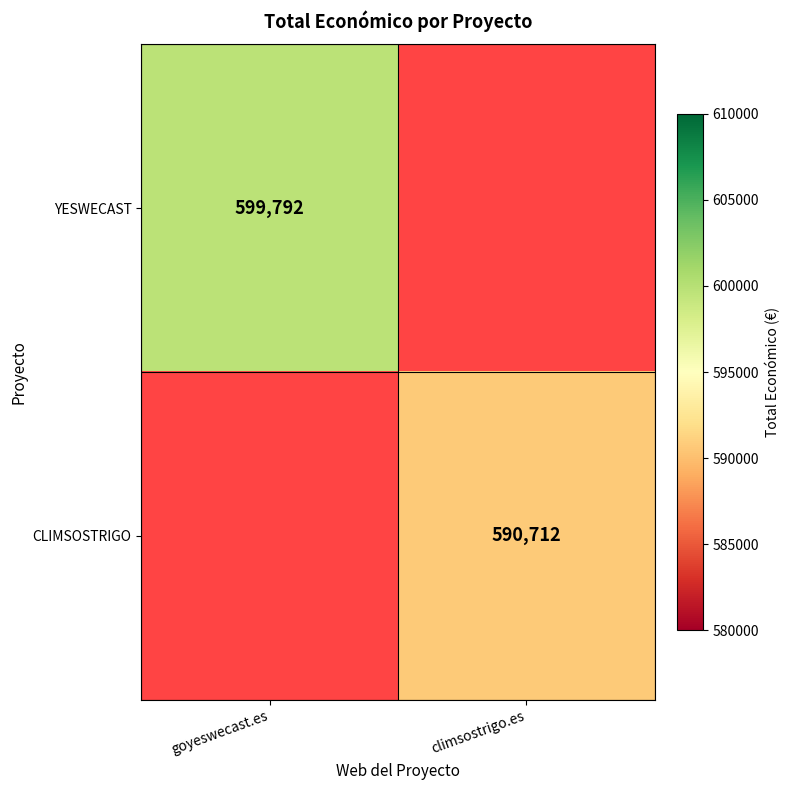

Which category has the highest value across all series?

goyeswecast.es